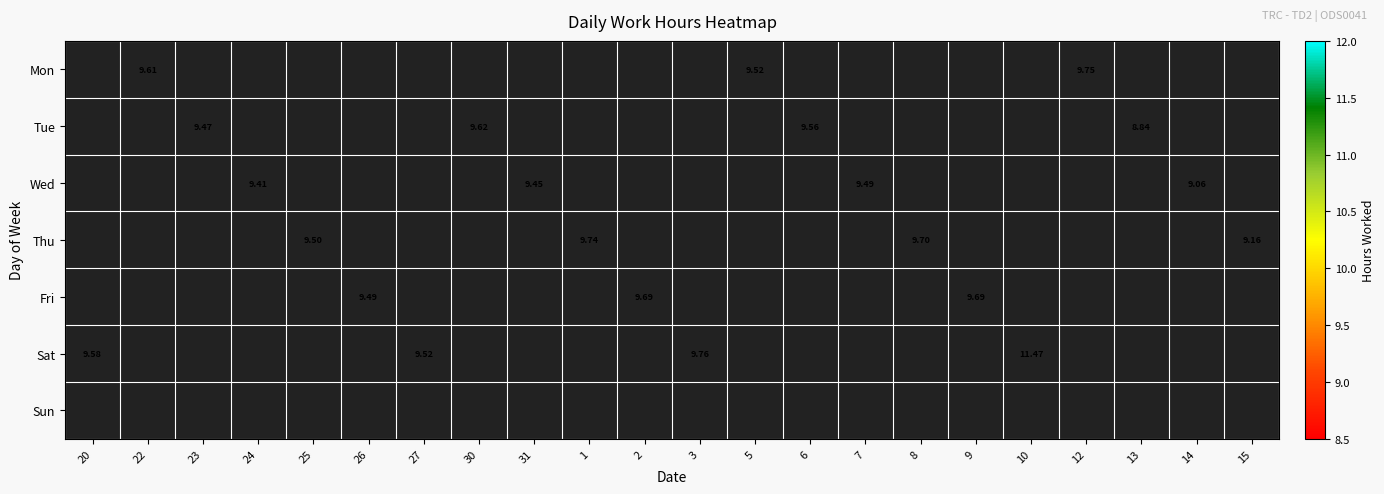

Which series has the largest range (max minus min)?

Sat